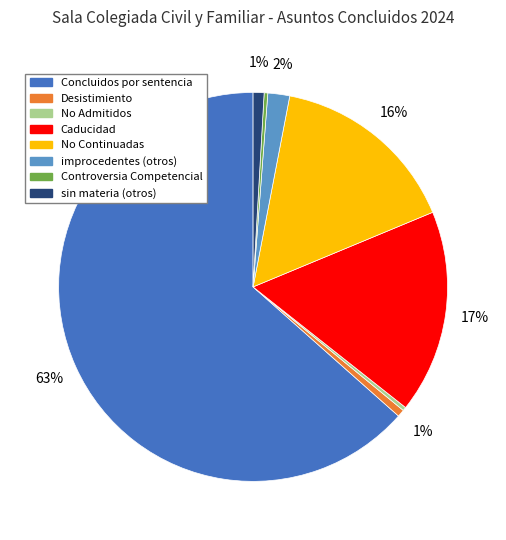

True or false: Controversia Competencial accounts for 15% of the total.

False